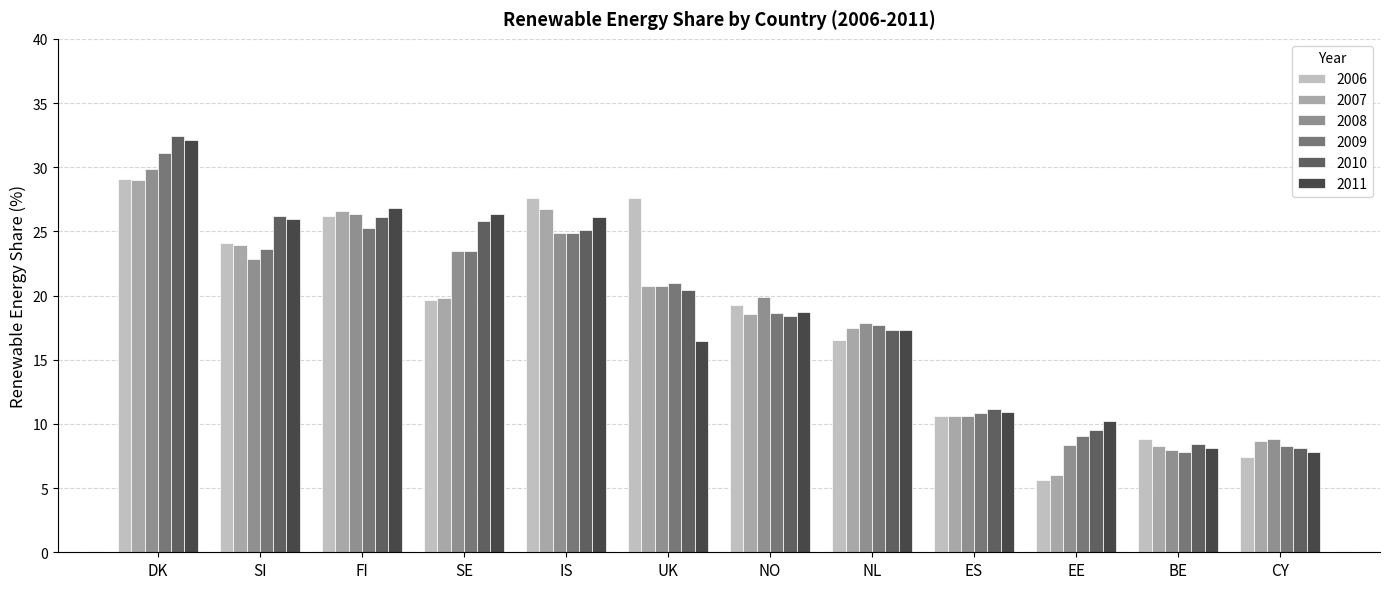

True or false: 2006 has a value of 7.3 at EE.

False